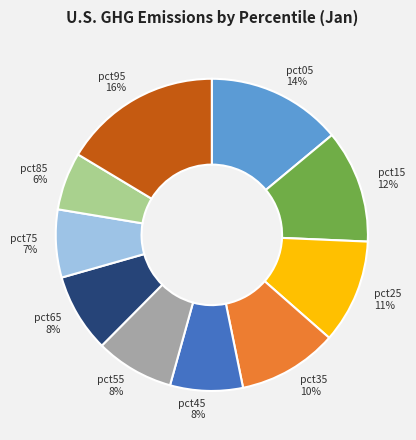

Which category has the smallest portion of the pie?

pct85